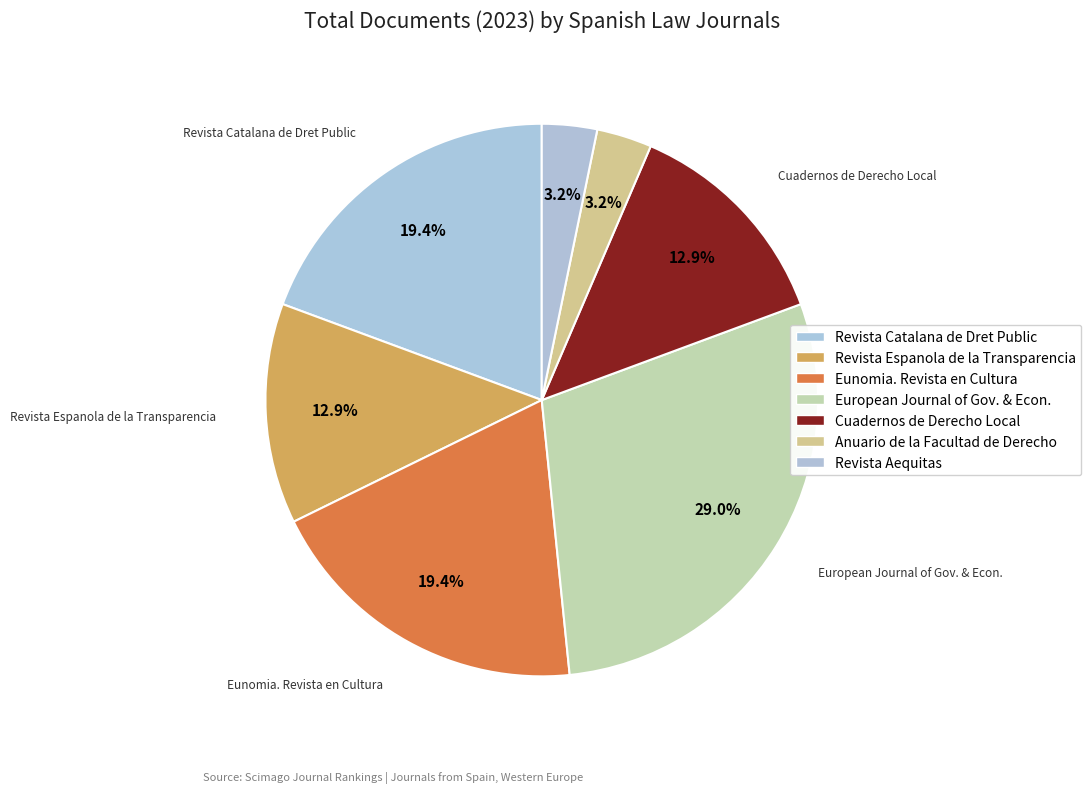

How many segments does this pie chart have?

7